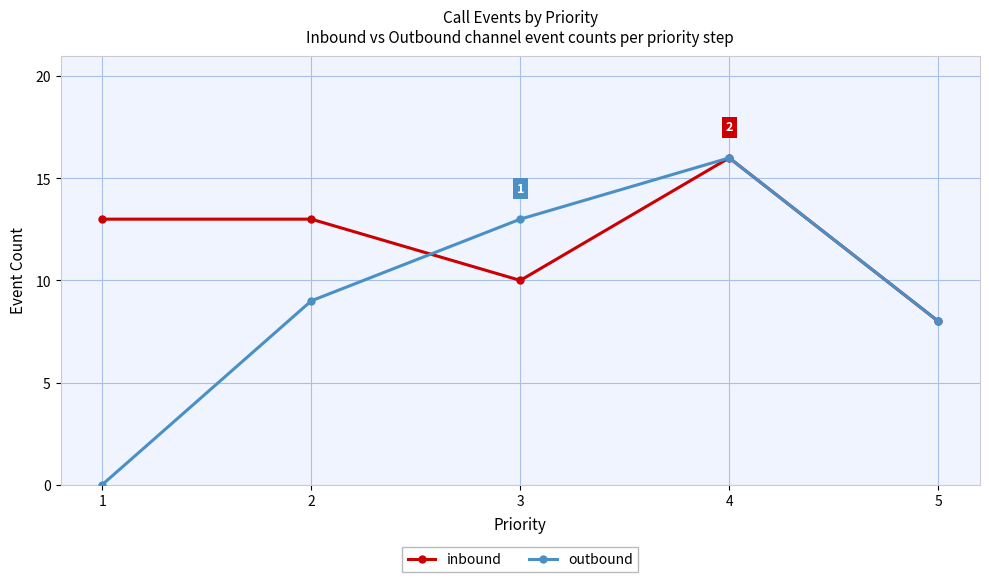

What is the difference between the inbound values at 1 and 5?

5